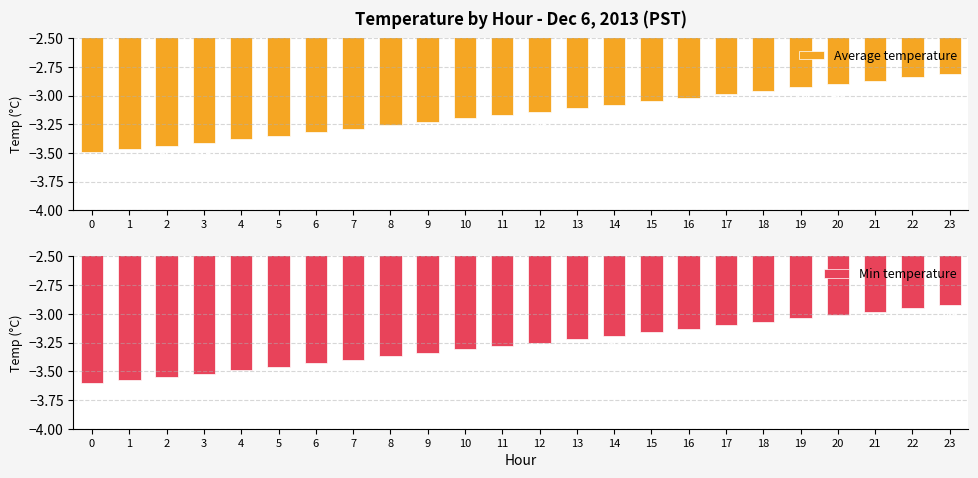

What is the spread (max minus min) of values at 6?

0.1